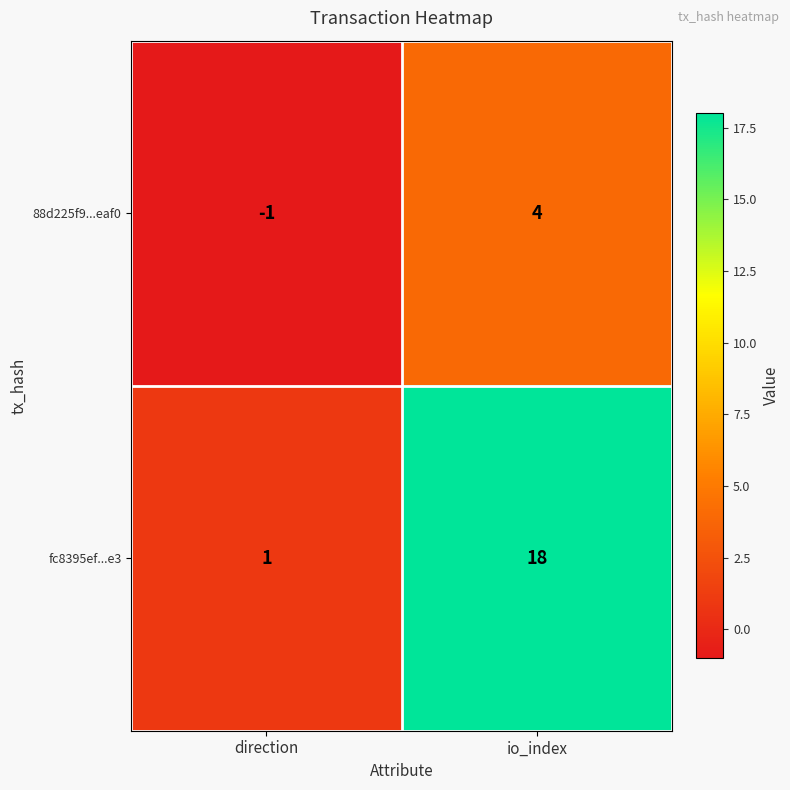

Reading left to right, extract all data points from this chart.

88d225f9...eaf0: direction=-1	io_index=4
fc8395ef...e3: direction=1	io_index=18